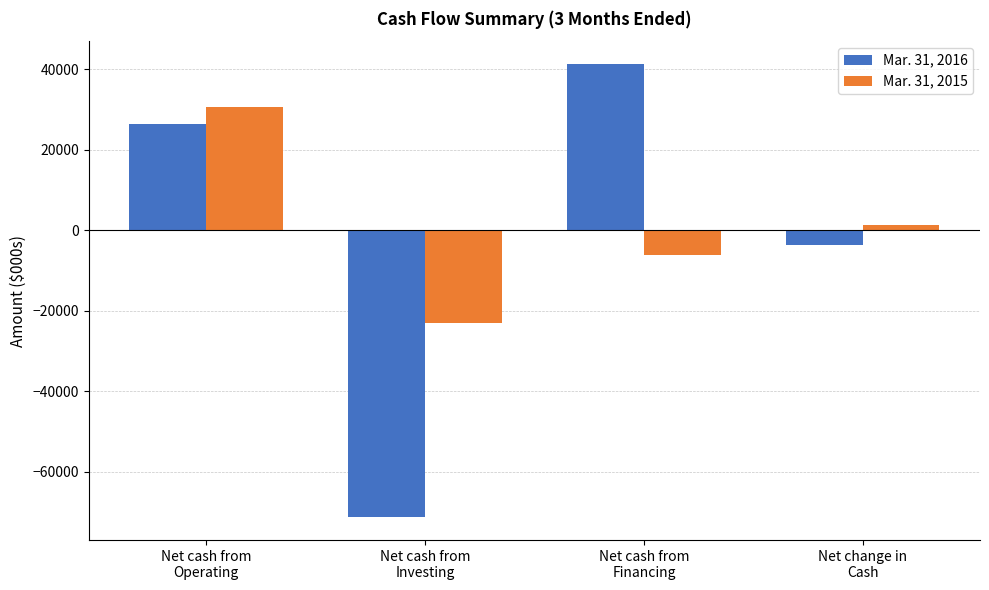

Which series has the widest spread of values?

Mar. 31, 2016